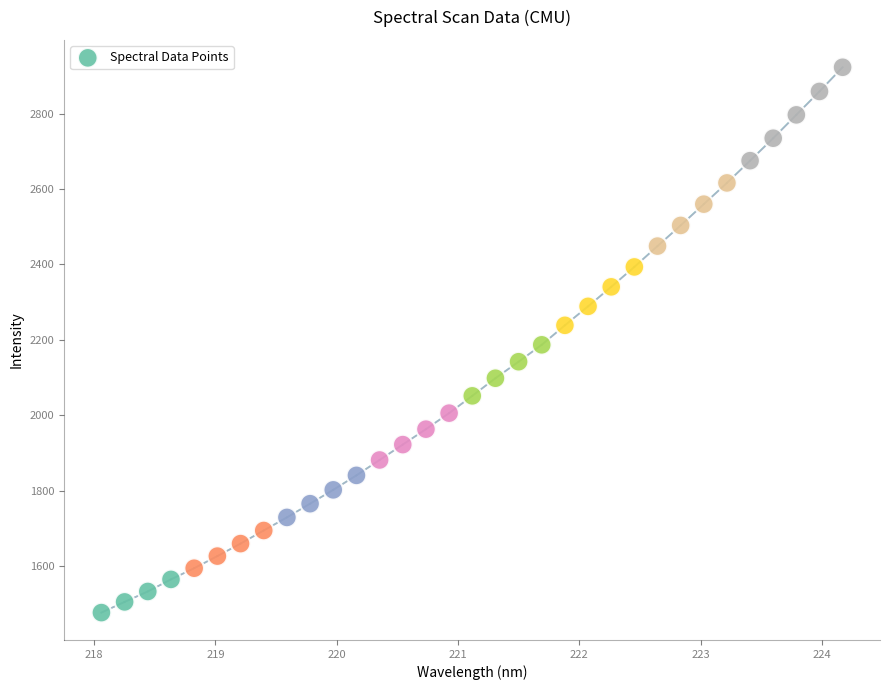

What is the range of X values (max minus min)?

6.1